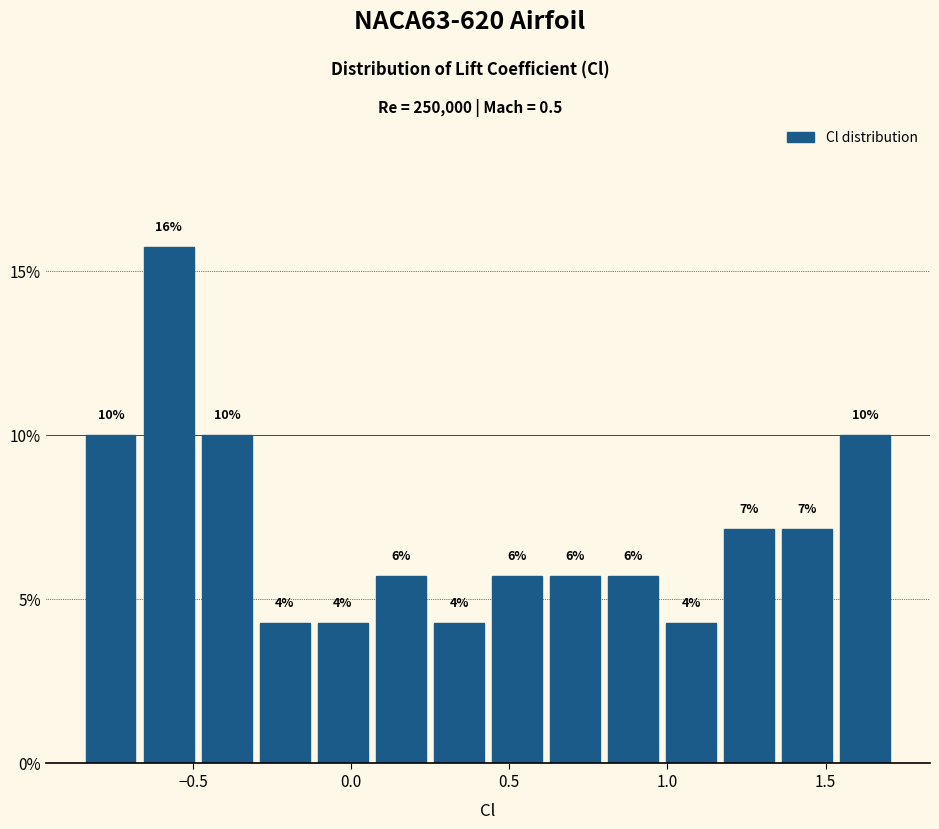

Read against the x-axis, roughly where is the centre of the tallest bar?

-0.60